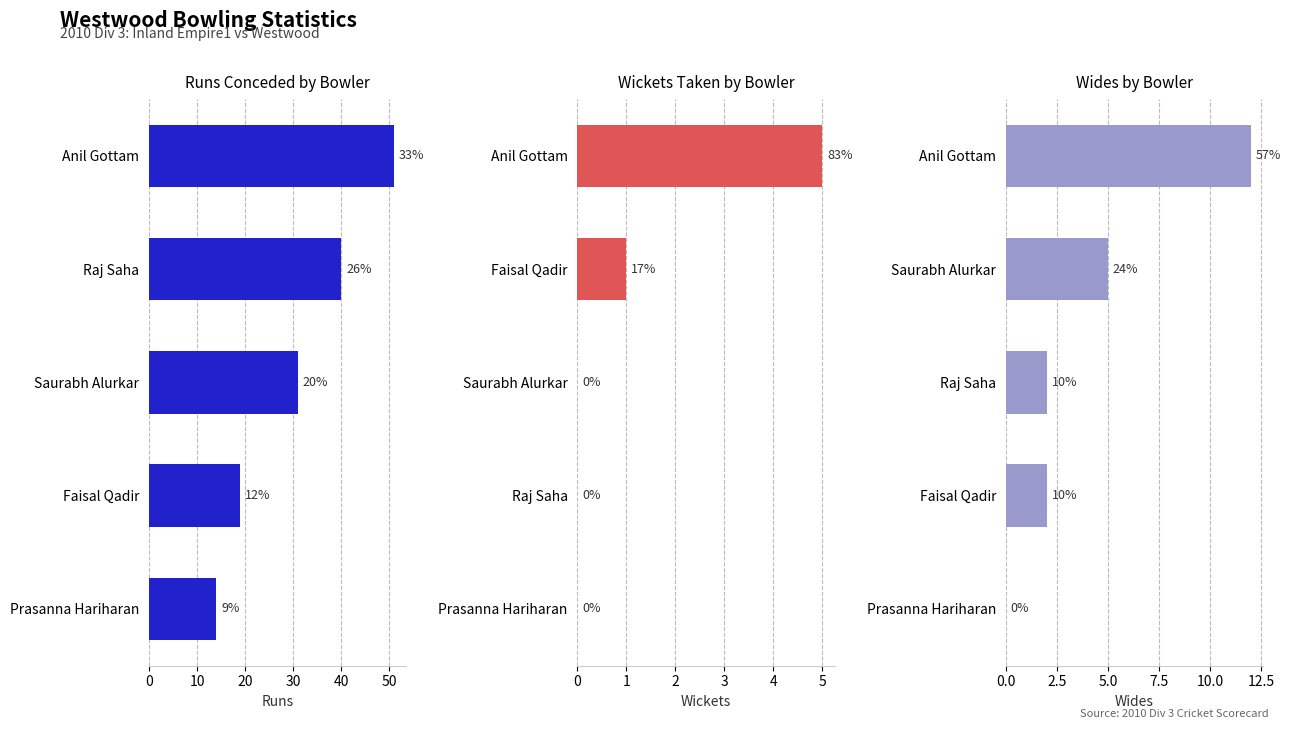

Rank the series at Anil Gottam from highest to lowest value.

Runs, Wides, Wickets